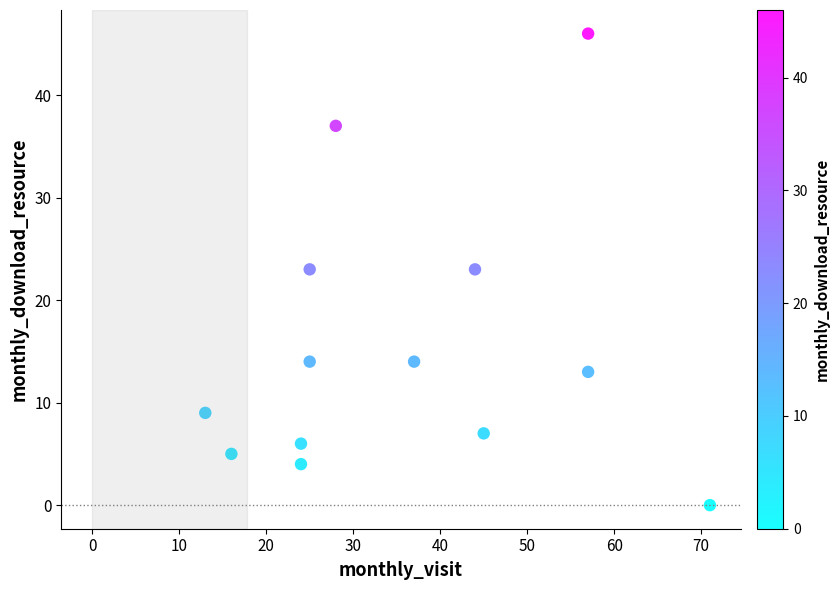

What is the range of Y values (max minus min)?

46